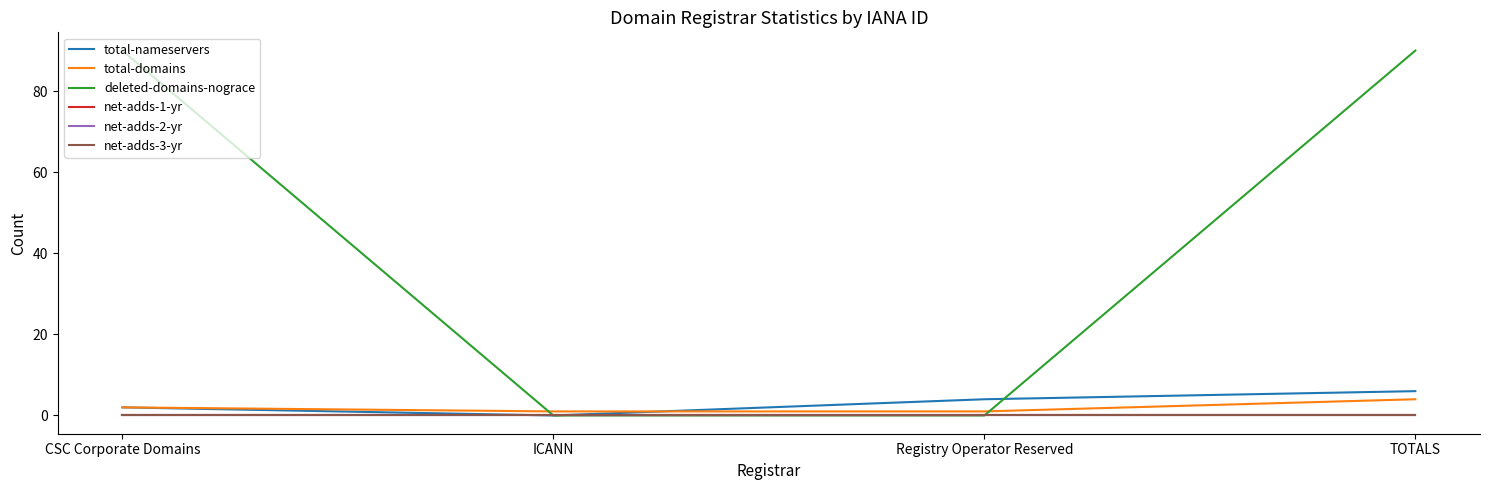

Does the chart have visible grid lines?

No